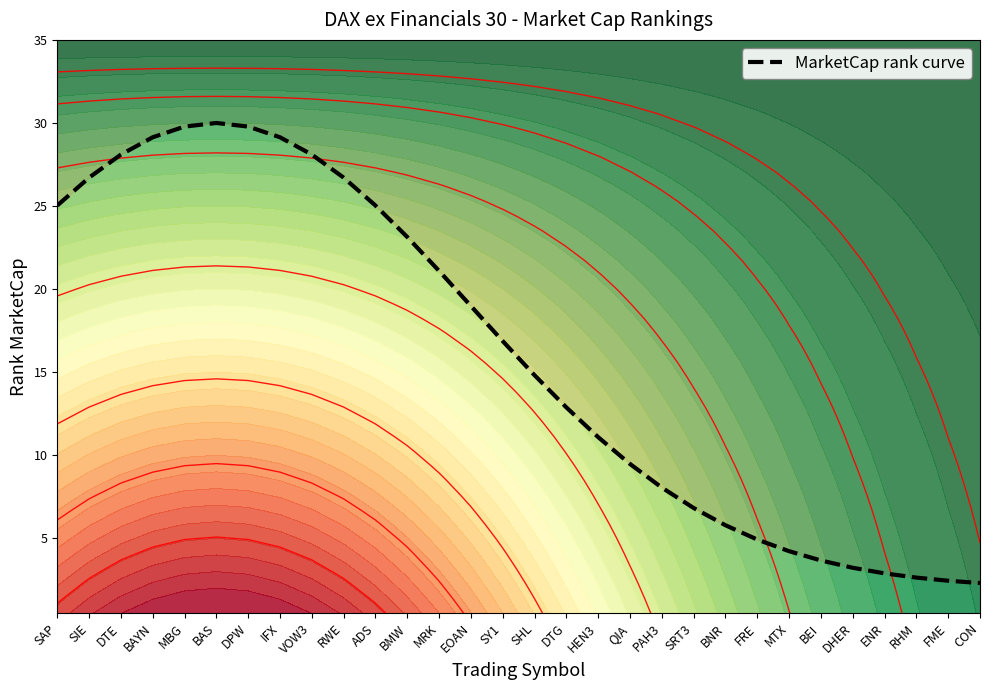

True or false: the data shows 6.4 at BEI.

False